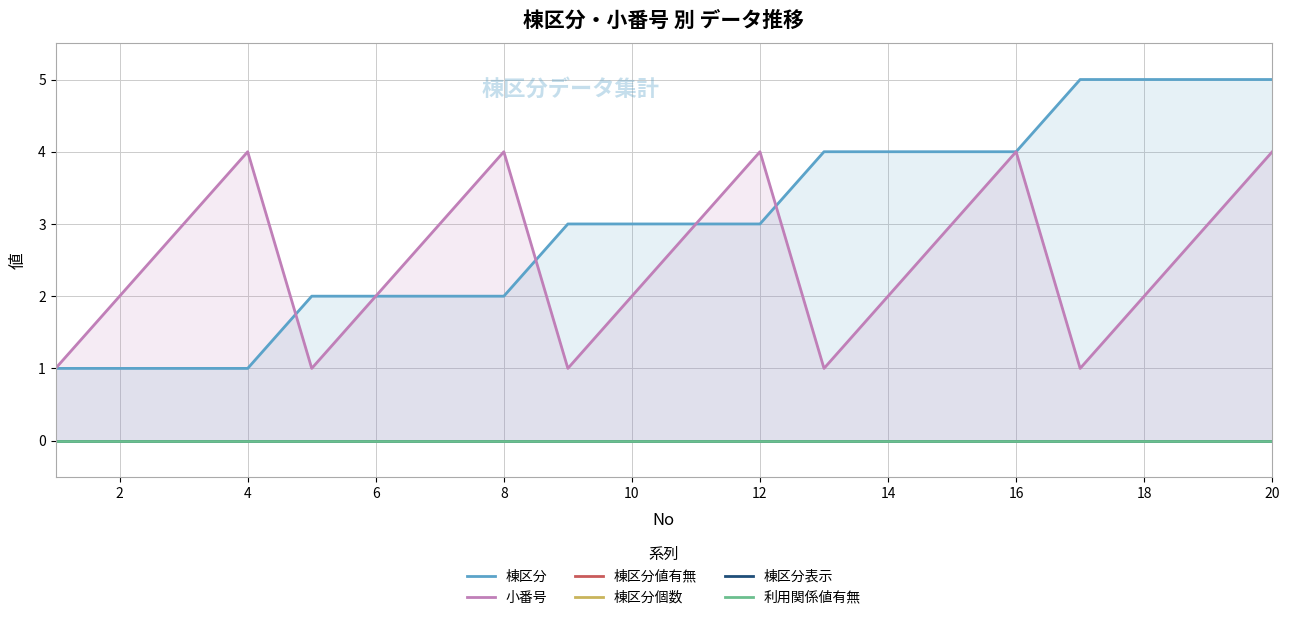

What is the sum of all 小番号 values?

50